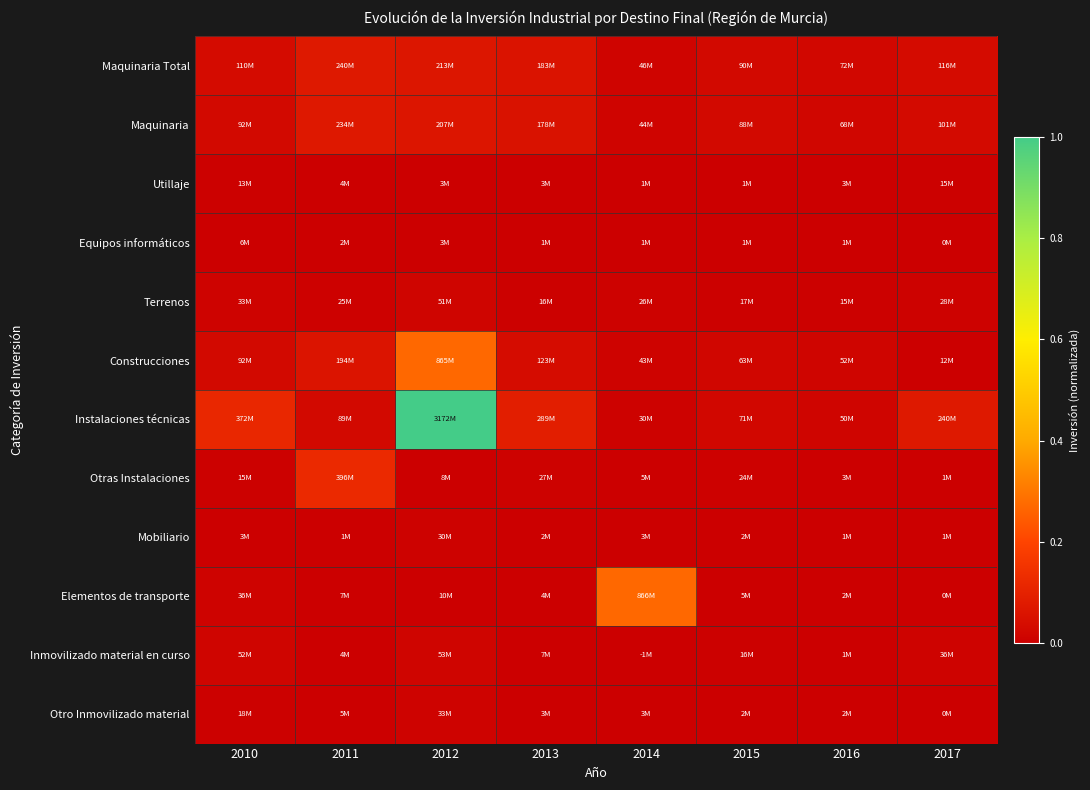

At which category does the chart reach its peak across all series?

2012